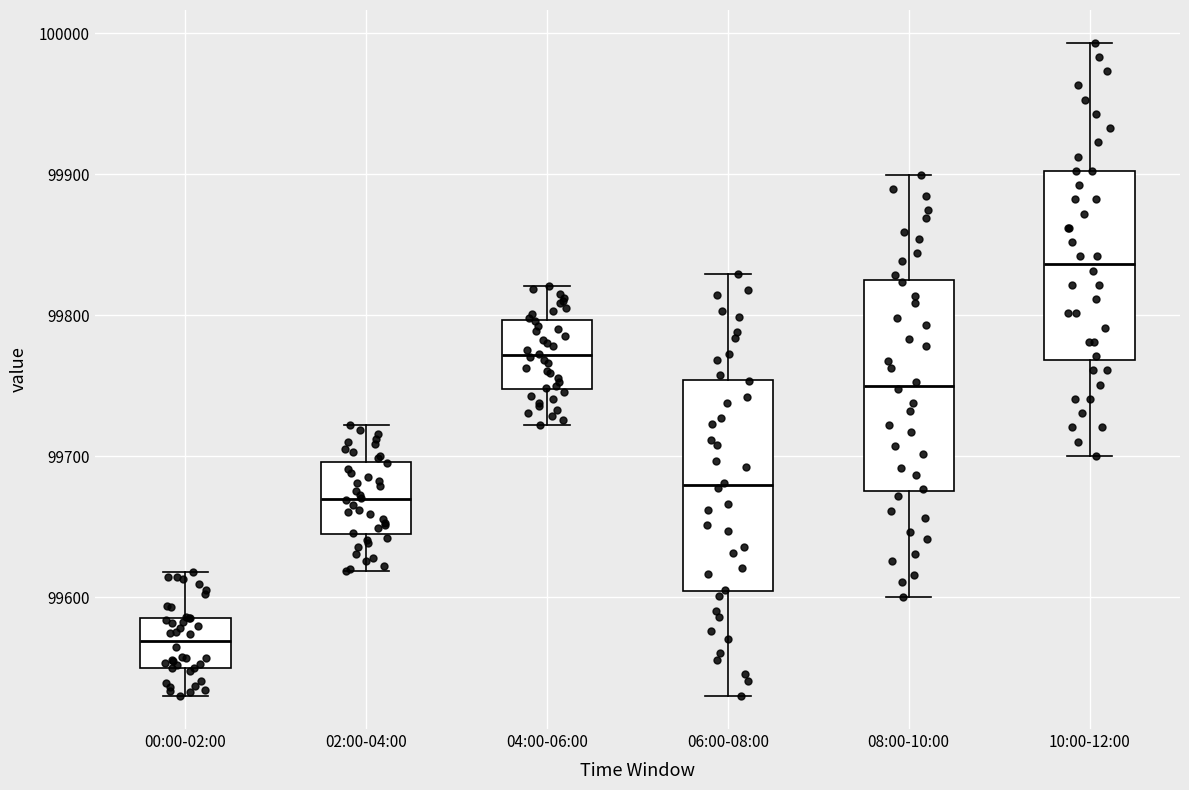

Which box's median line is the highest?

10:00-12:00